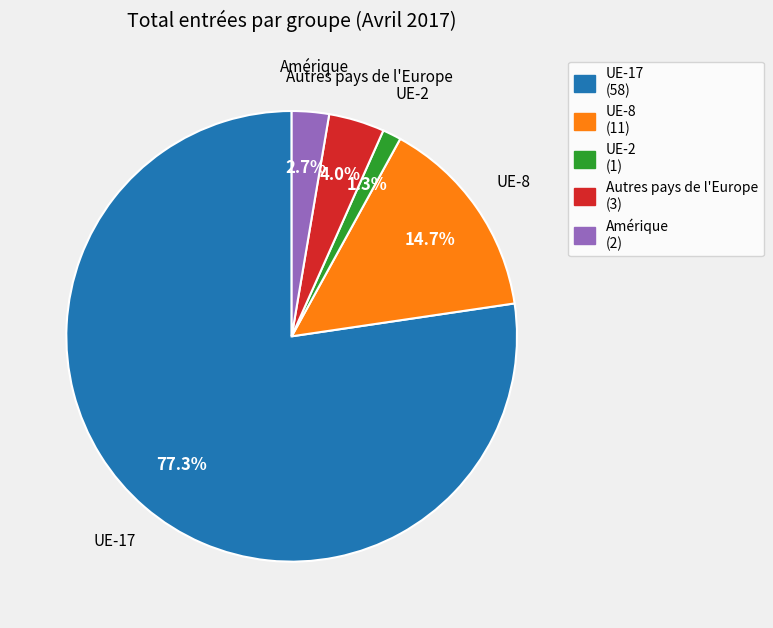

Which category has the smallest portion of the pie?

UE-2